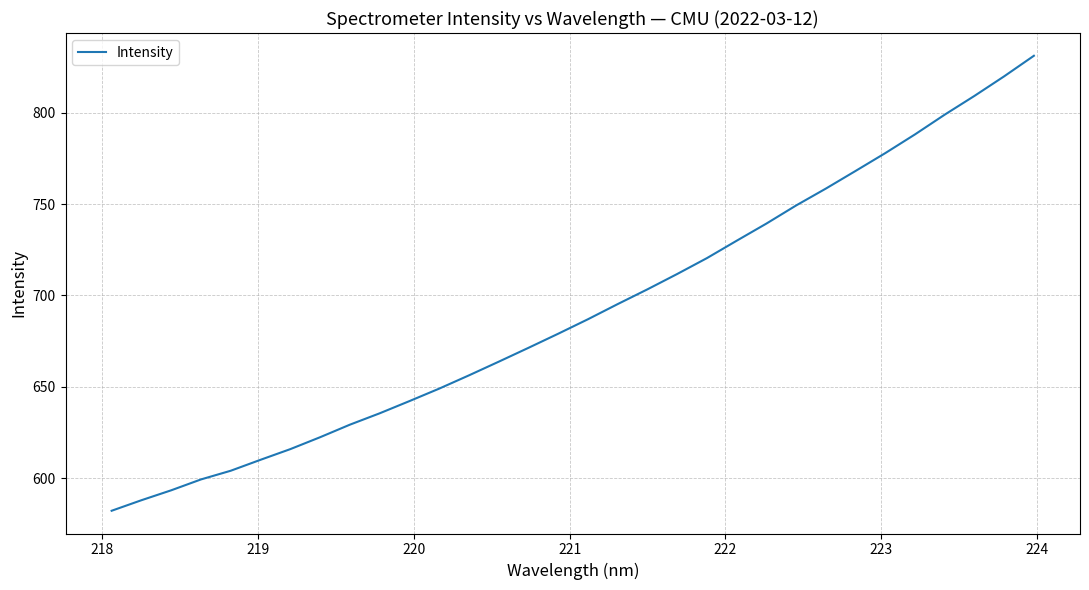

What is the difference between the maximum and minimum values?

249.1